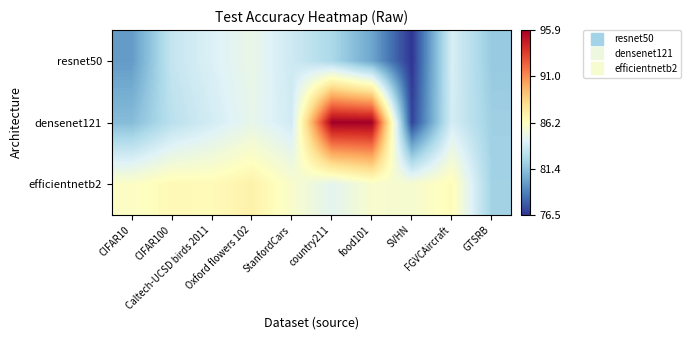

Reading left to right, list all the values displayed in this chart.

resnet50: CIFAR10=79.8	CIFAR100=83.3	Caltech-UCSD birds 2011=84.1	Oxford flowers 102=84.8	StanfordCars=83.6	country211=82.4	food101=80.2	SVHN=76.5	FGVCAircraft=84.0	GTSRB=81.7
densenet121: CIFAR10=81.1	CIFAR100=82.9	Caltech-UCSD birds 2011=83.8	Oxford flowers 102=84.7	StanfordCars=83.7	country211=95.9	food101=95.8	SVHN=76.9	FGVCAircraft=83.9	GTSRB=81.9
efficientnetb2: CIFAR10=86.0	CIFAR100=86.5	Caltech-UCSD birds 2011=86.5	Oxford flowers 102=87.0	StanfordCars=85.8	country211=84.5	food101=85.7	SVHN=85.6	FGVCAircraft=86.4	GTSRB=82.0